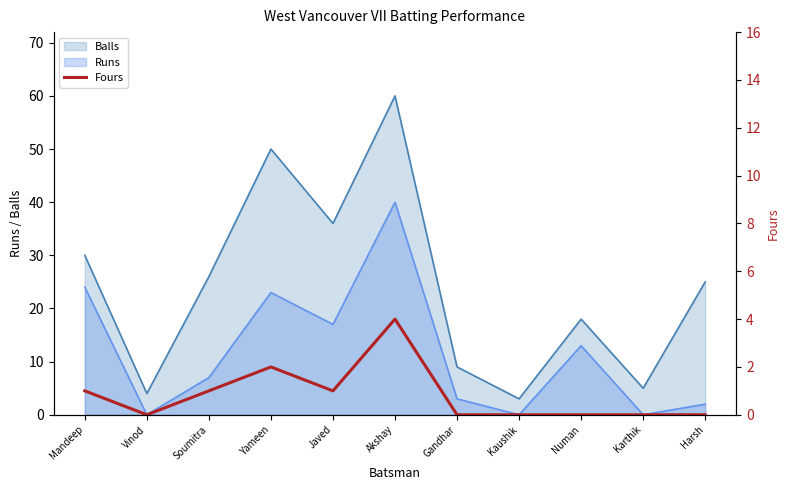

At which category does the chart reach its minimum across all series?

Vinod